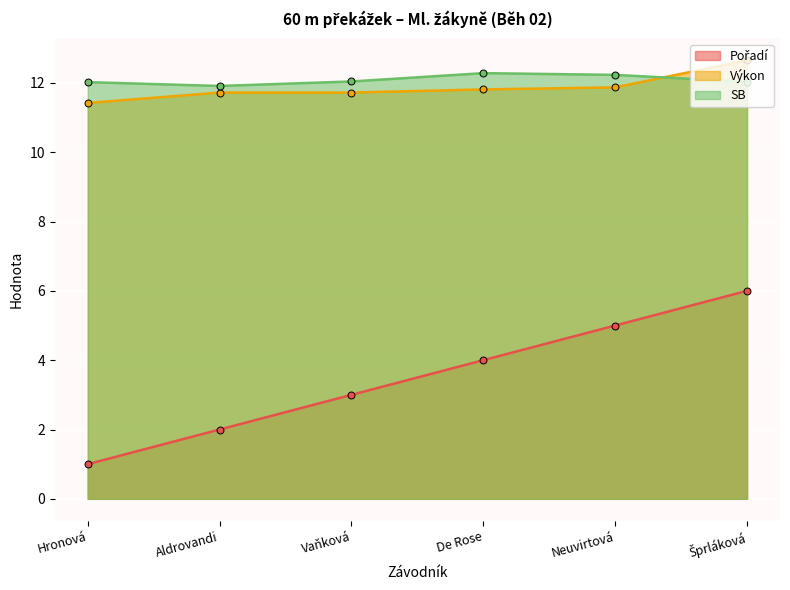

What is the label of the 5th point from the left?

Neuvirtová